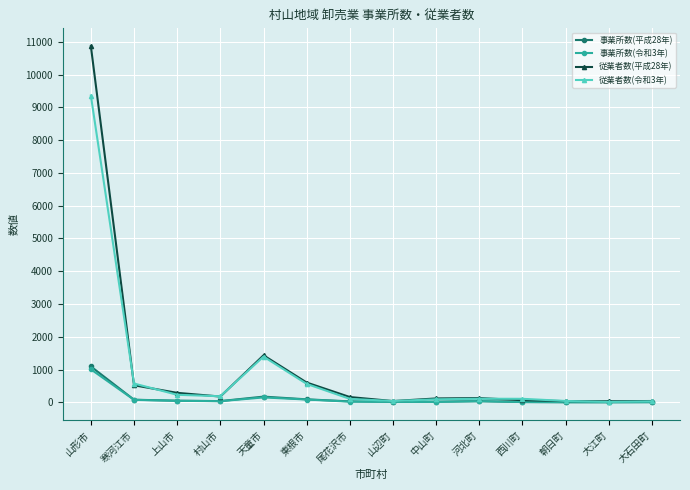

How many data points does each series have?

14